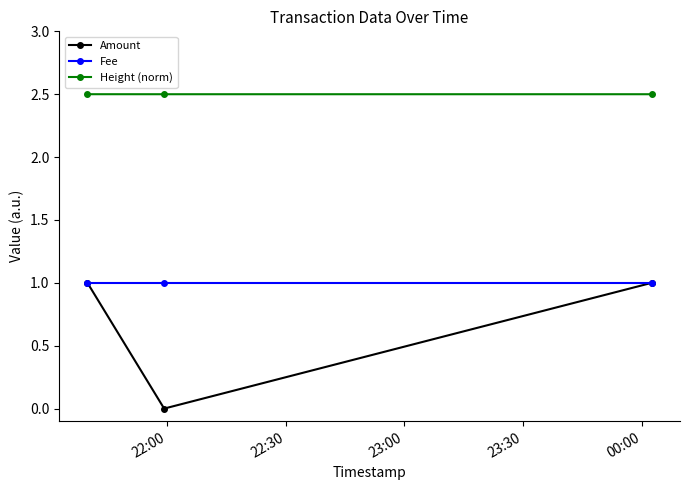

What is the lowest value of the Fee series?

1.0